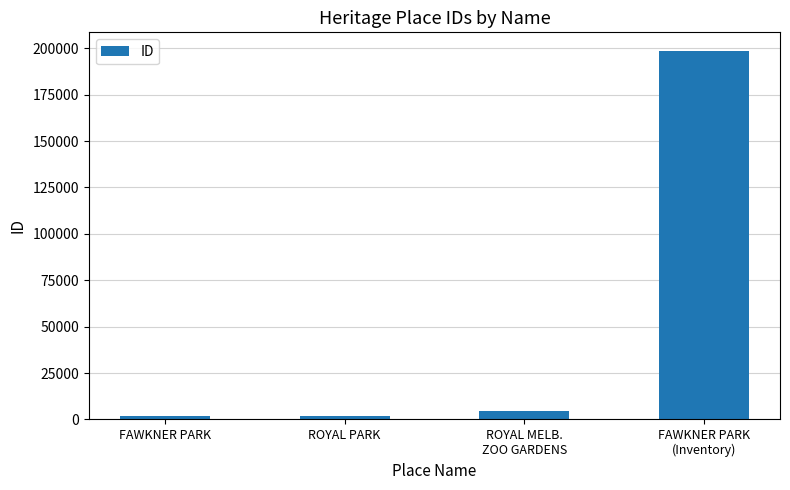

What is the label of the 2nd bar from the left?

ROYAL PARK